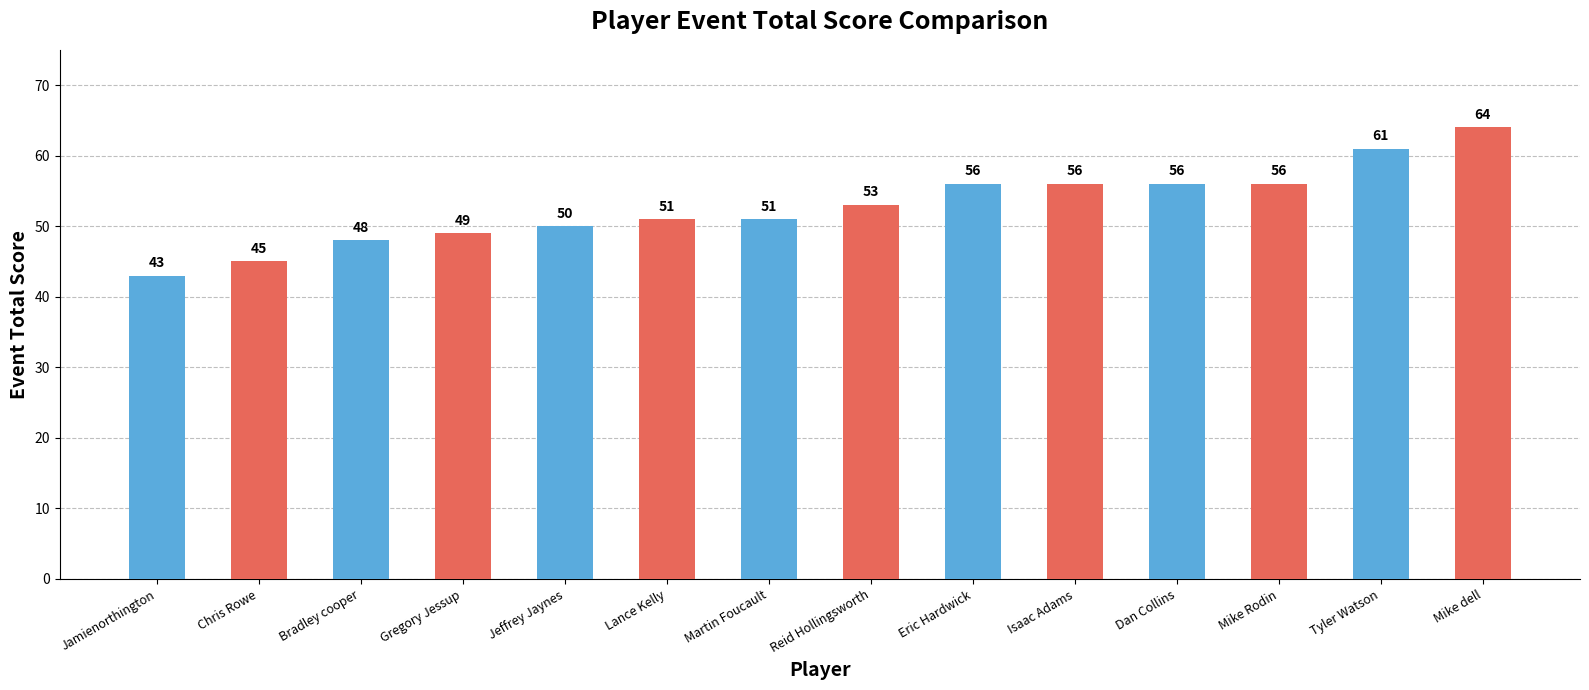

What is the label of the 3rd bar from the left?

Bradley cooper